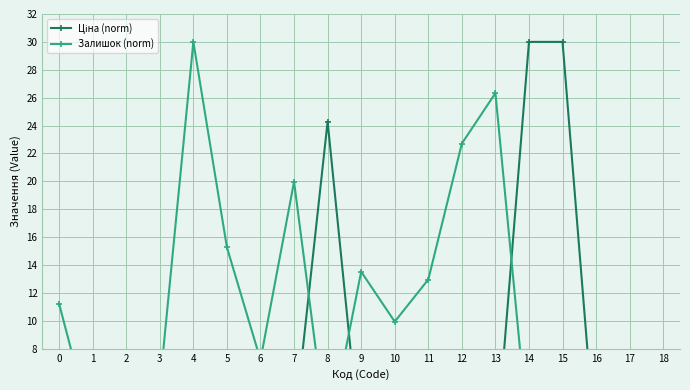

Between which two adjacent categories do Залишок (norm) and Ціна (norm) first intersect?

0 and 1